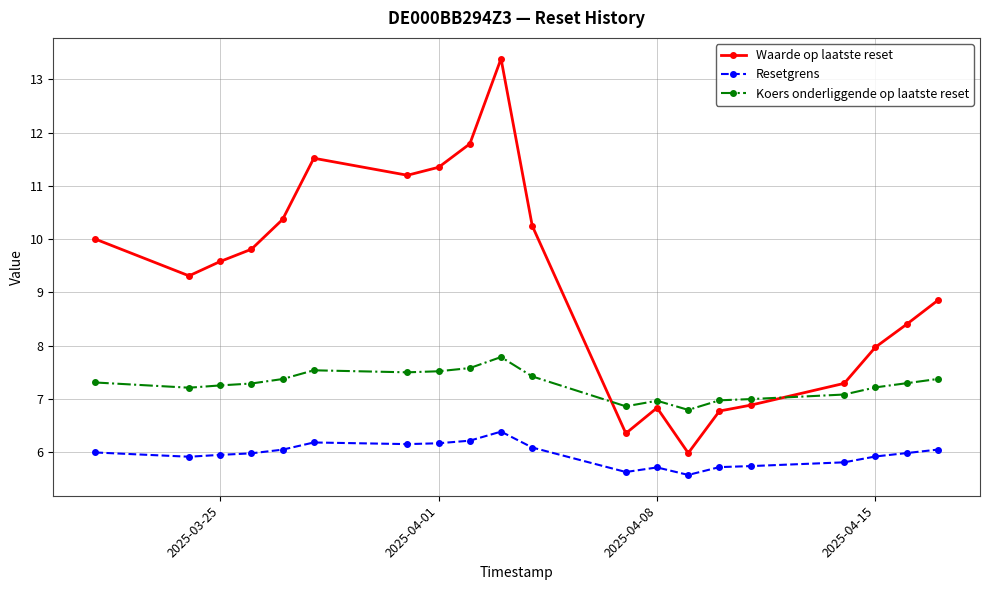

Which series has the largest range (max minus min)?

Waarde op laatste reset